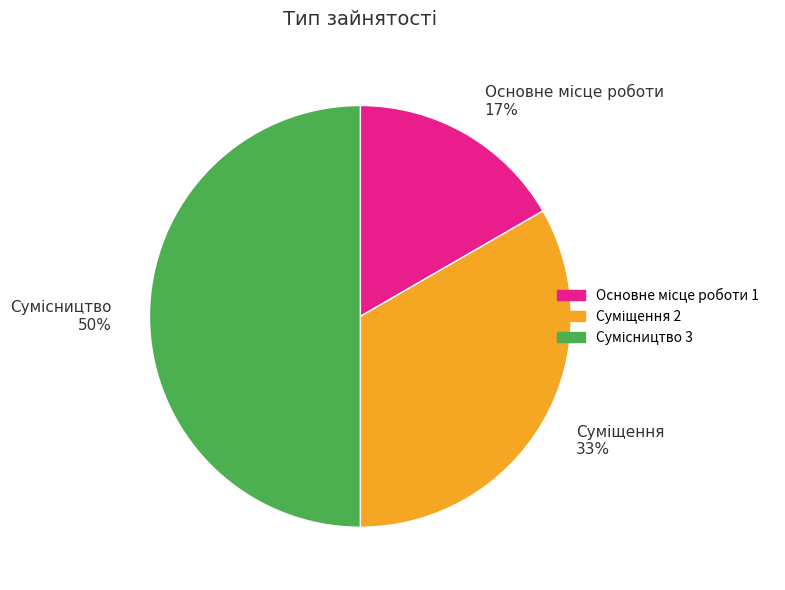

To the nearest percent, what is the average slice percentage?

33%